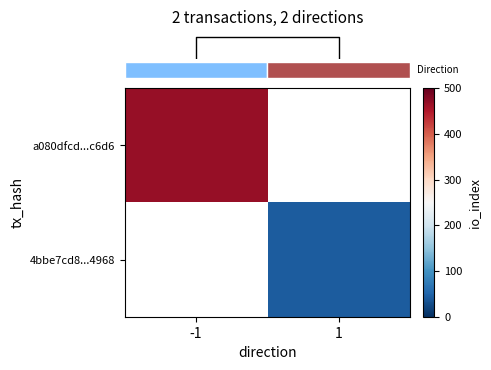

True or false: row_0 has a value of 468.0 at -1.

True